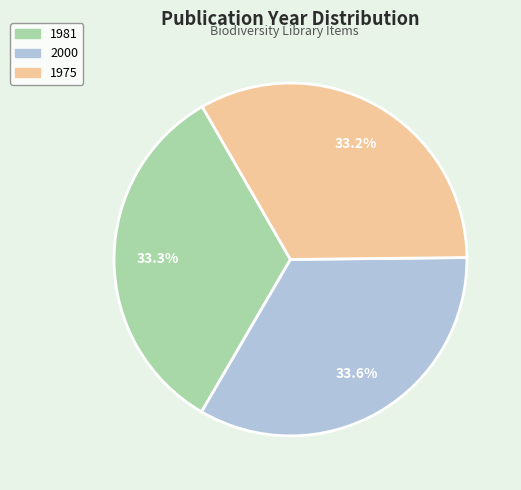

To the nearest percent, what portion does 2000 represent?

34%